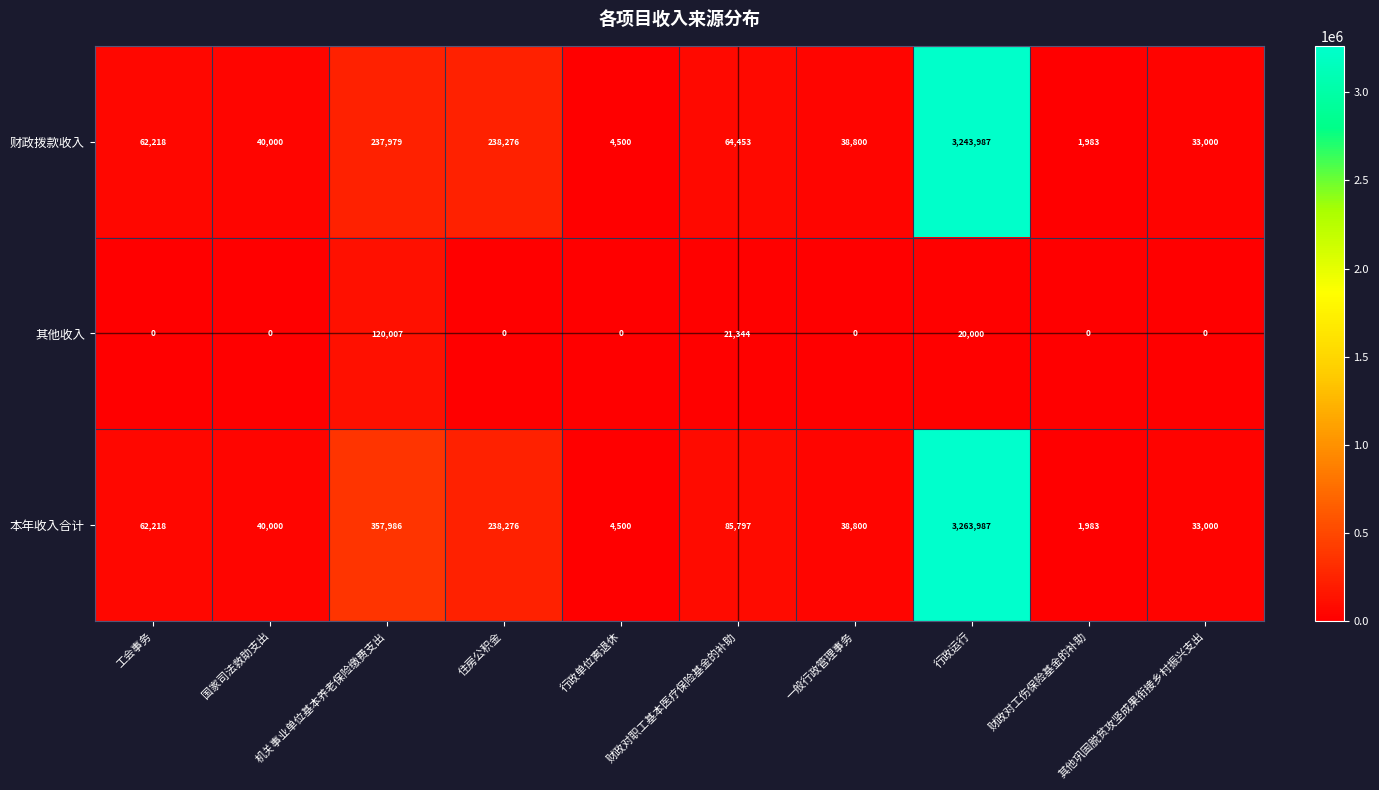

True or false: 财政拨款收入 has a value of 408387 at 机关事业单位基本养老保险缴费支出.

False